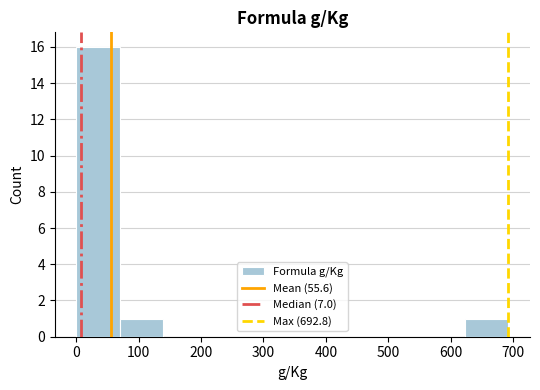

Over which range of the x-axis is the bar tallest?

0 to 70